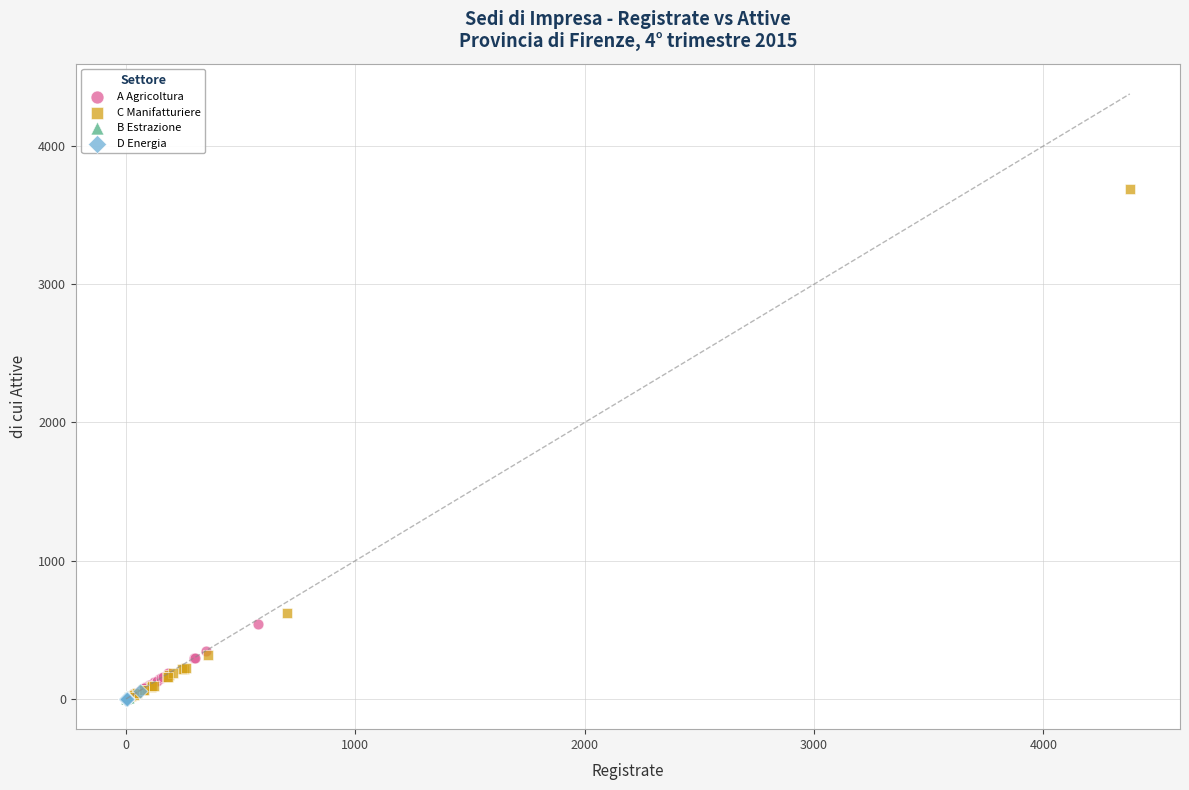

Which series contains the highest Y value?

C Manifatturiere